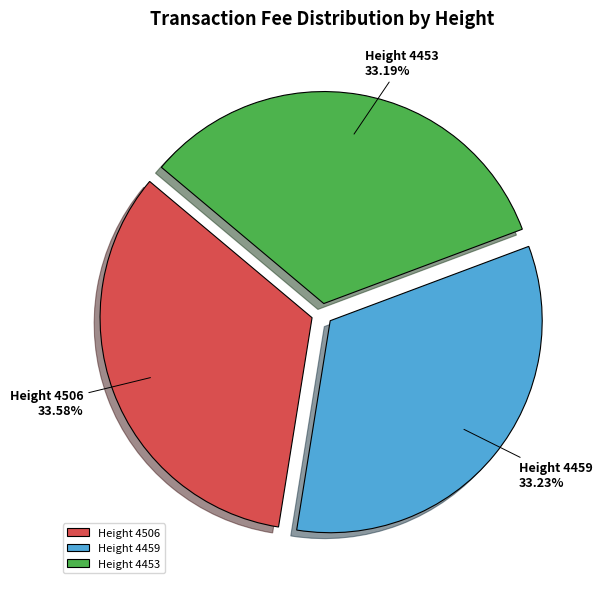

Is there any slice that represents more than half of the pie?

No